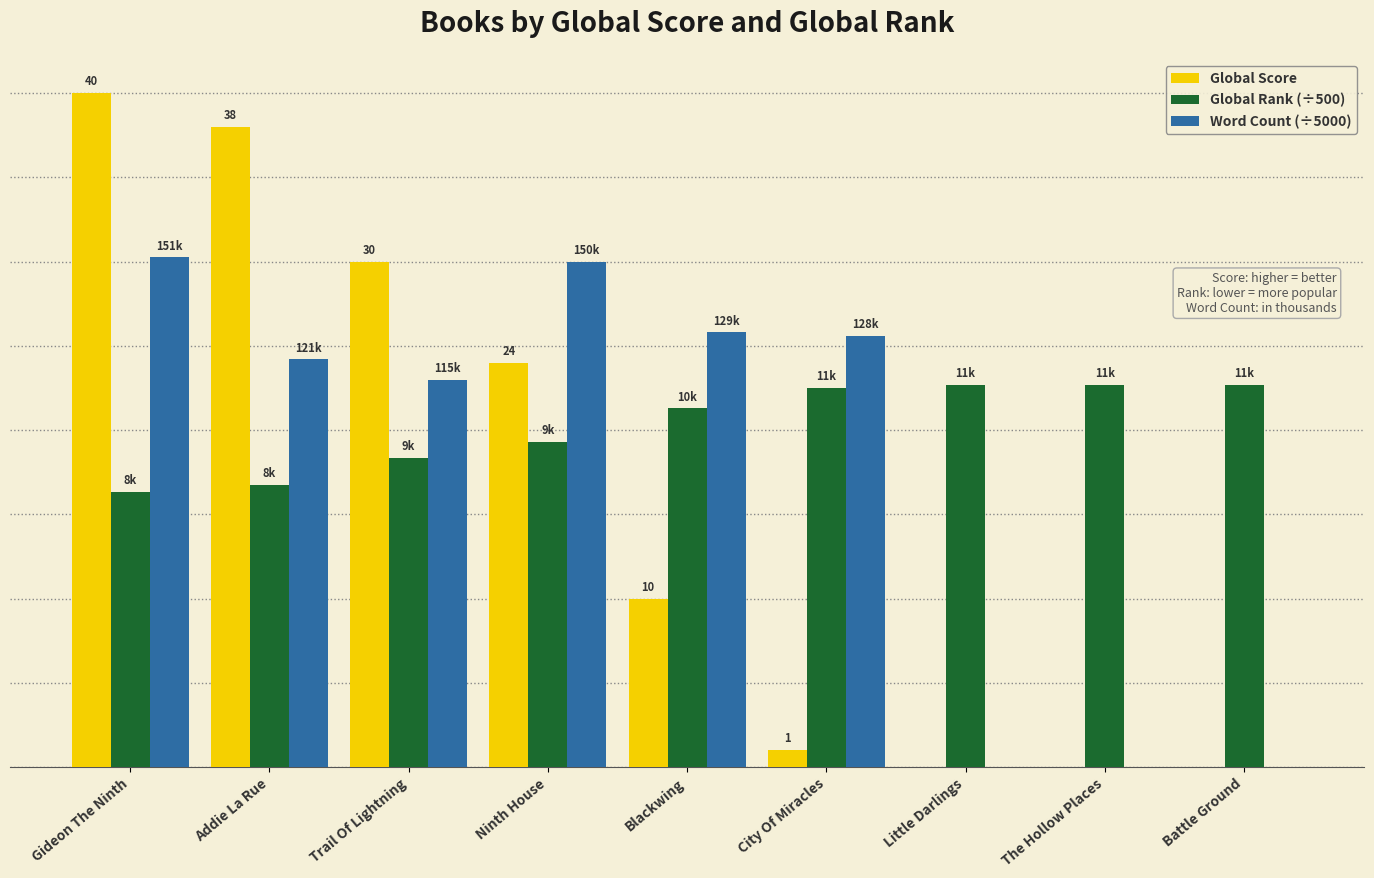

Where does the Global Rank (÷500) series first go above 21?

Blackwing